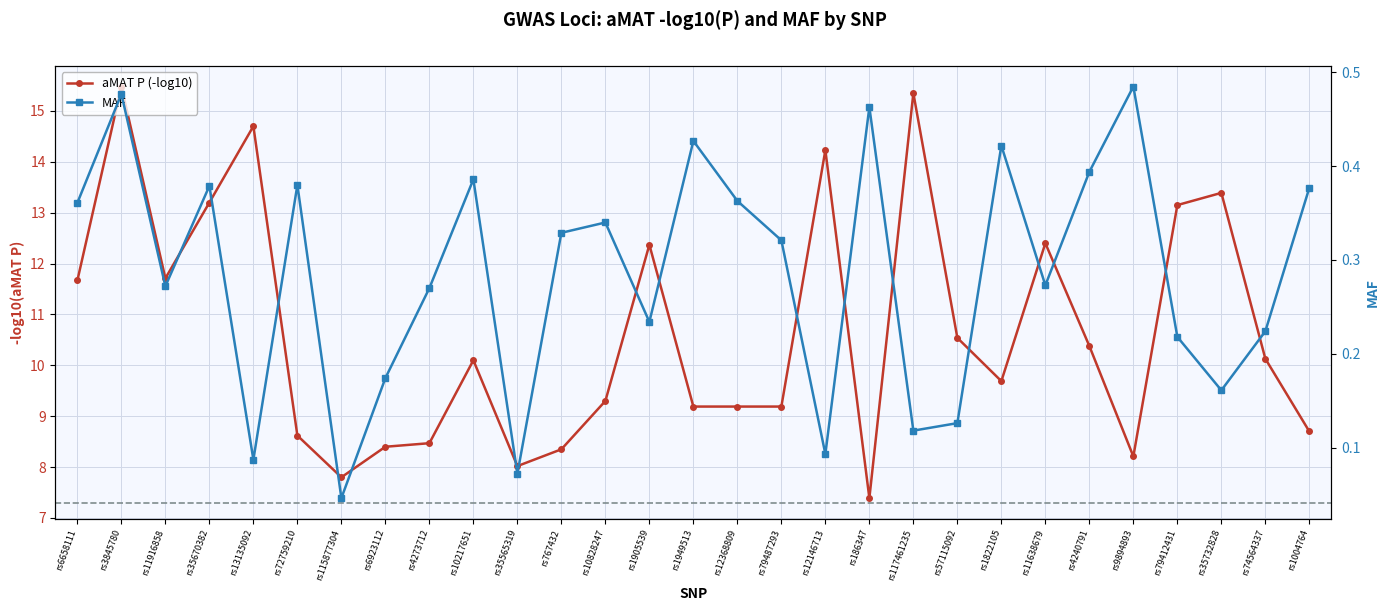

Between rs35670382 and rs10828247, which is larger?

rs35670382